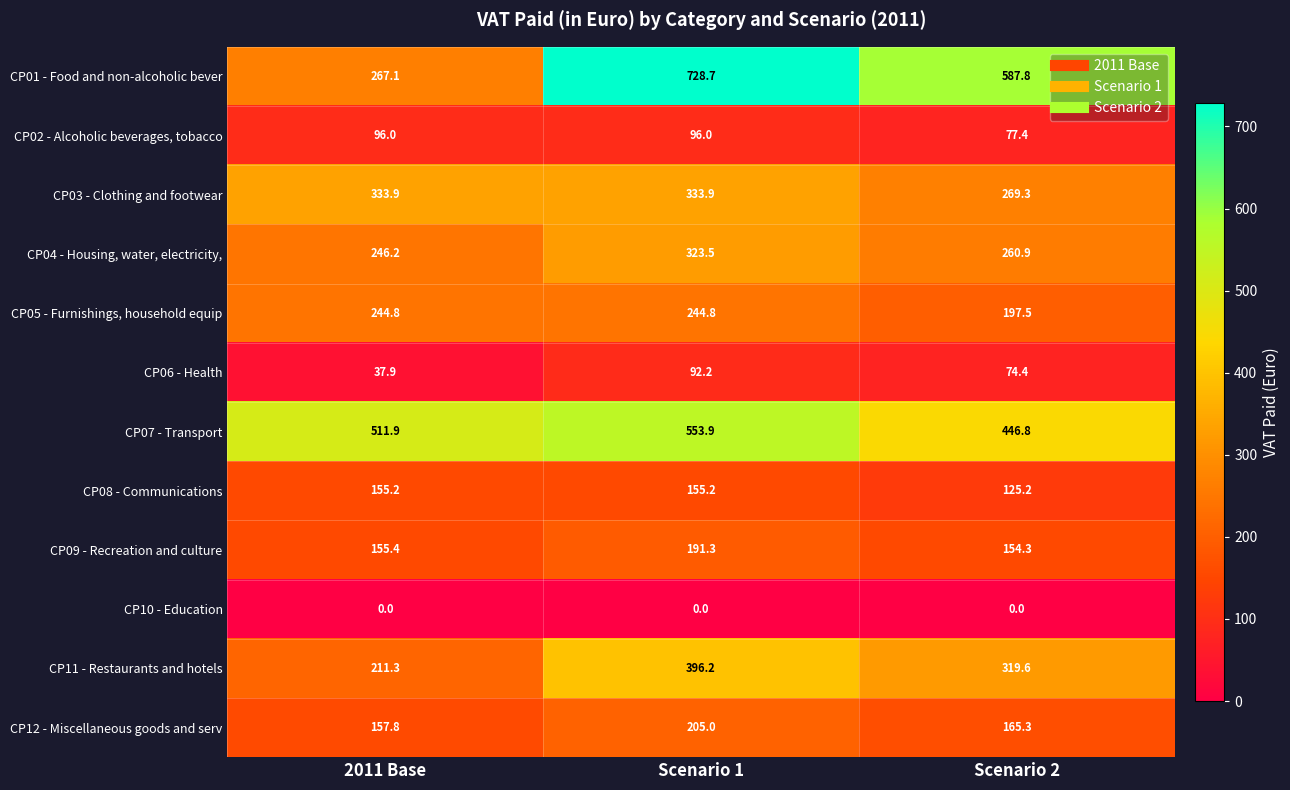

What is the average value of the CP09 - Recreation and culture series?

167.0